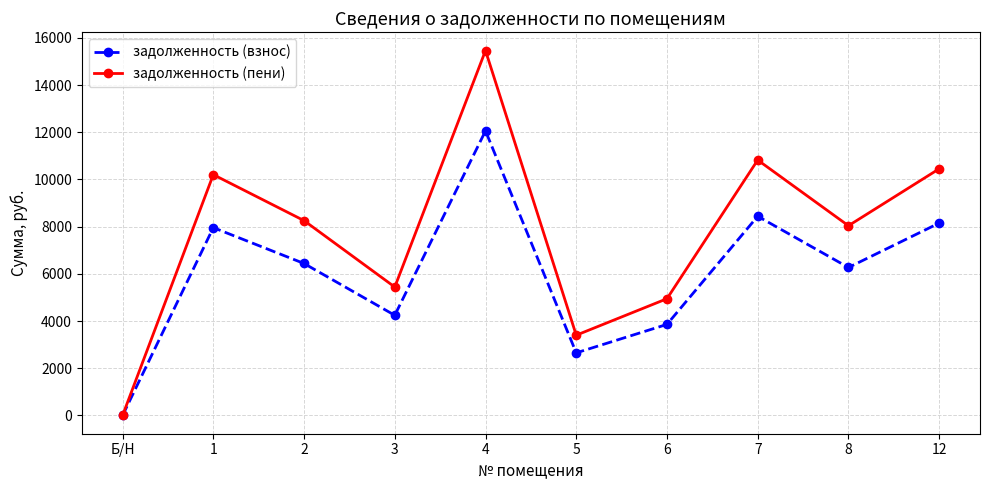

The value of задолженность (взнос) at 12 is 14168.9. True or false?

False